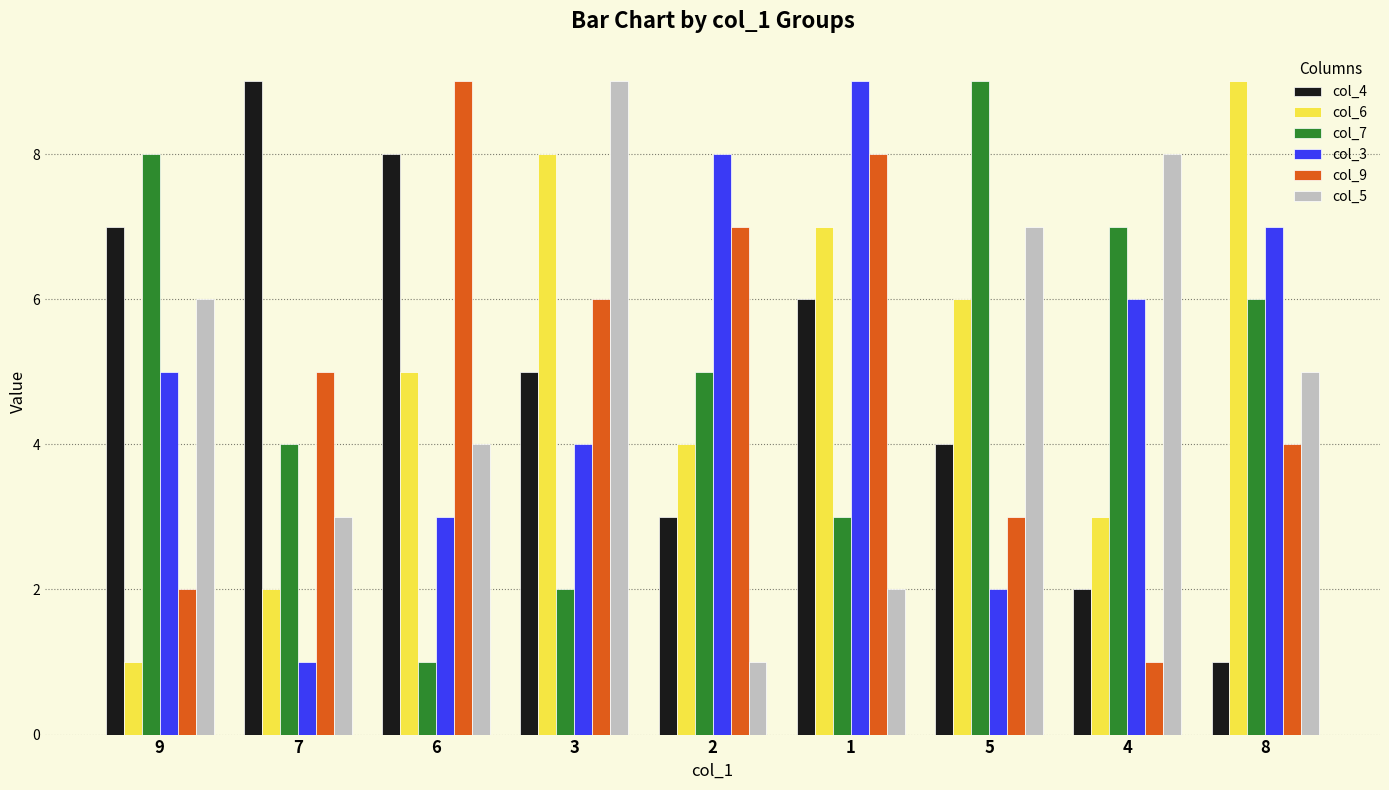

At which label does col_4 first exceed 5?

9